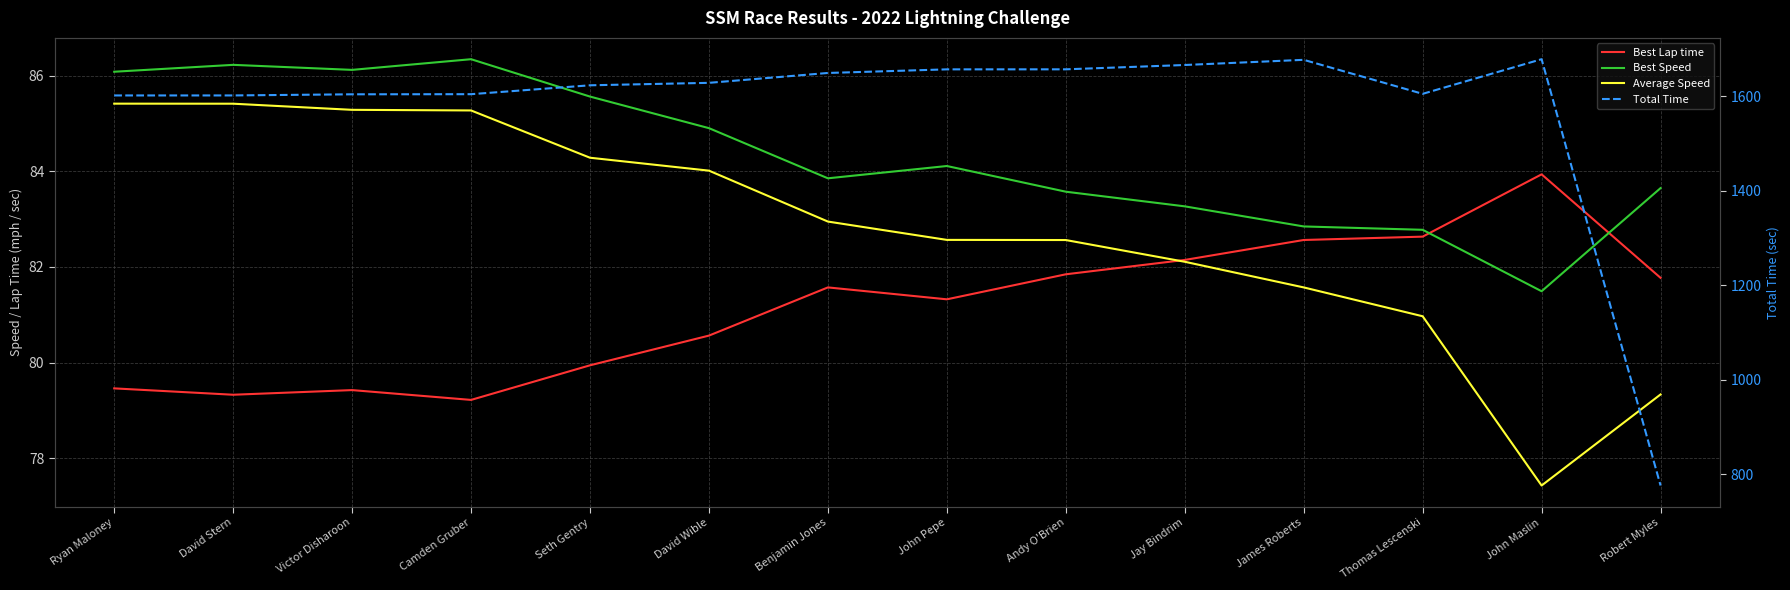

Where is the first local maximum for Best Lap time?

Victor Disharoon